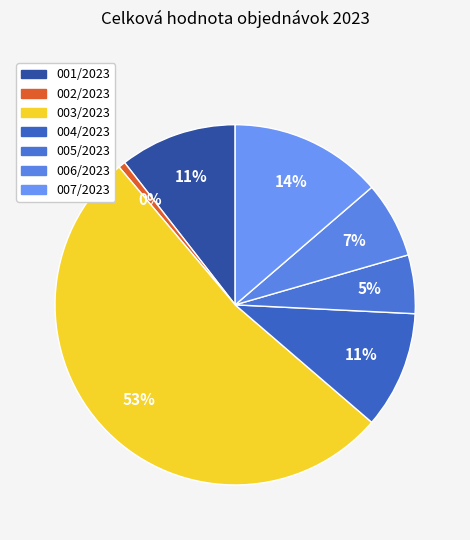

How many slices are in this pie chart?

7